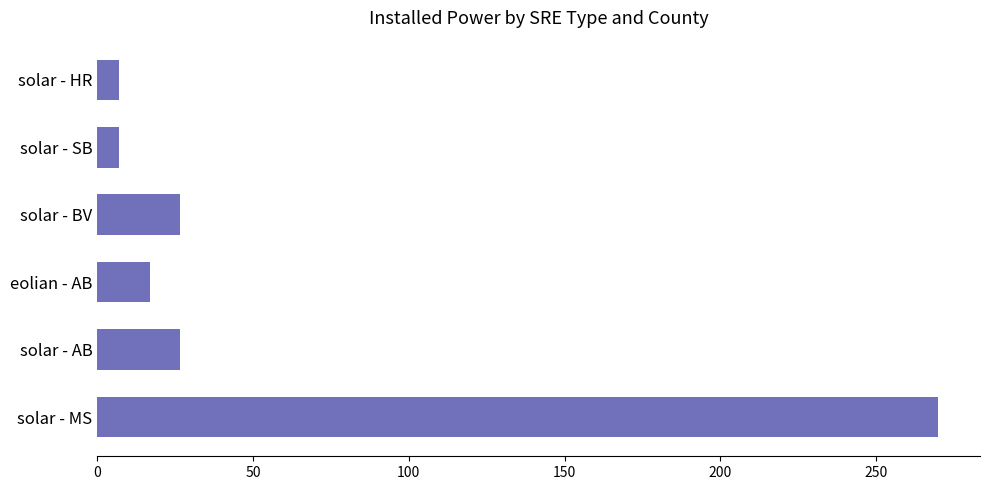

Are the bars grouped side by side (vs. stacked)?

No